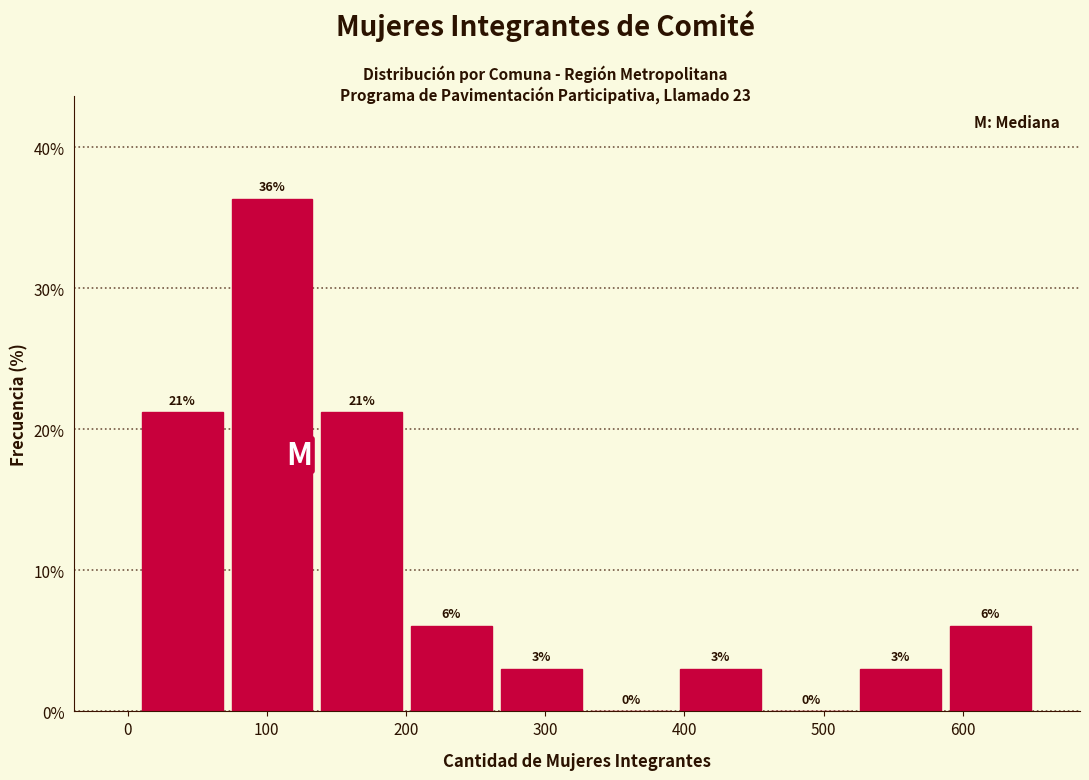

Over which range of the x-axis is the bar tallest?

70 to 140